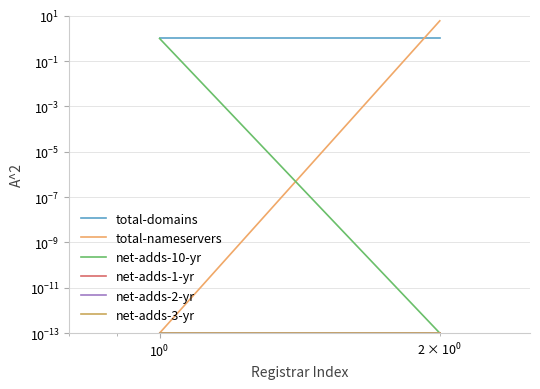

Does the chart display data point markers on the line(s)?

No